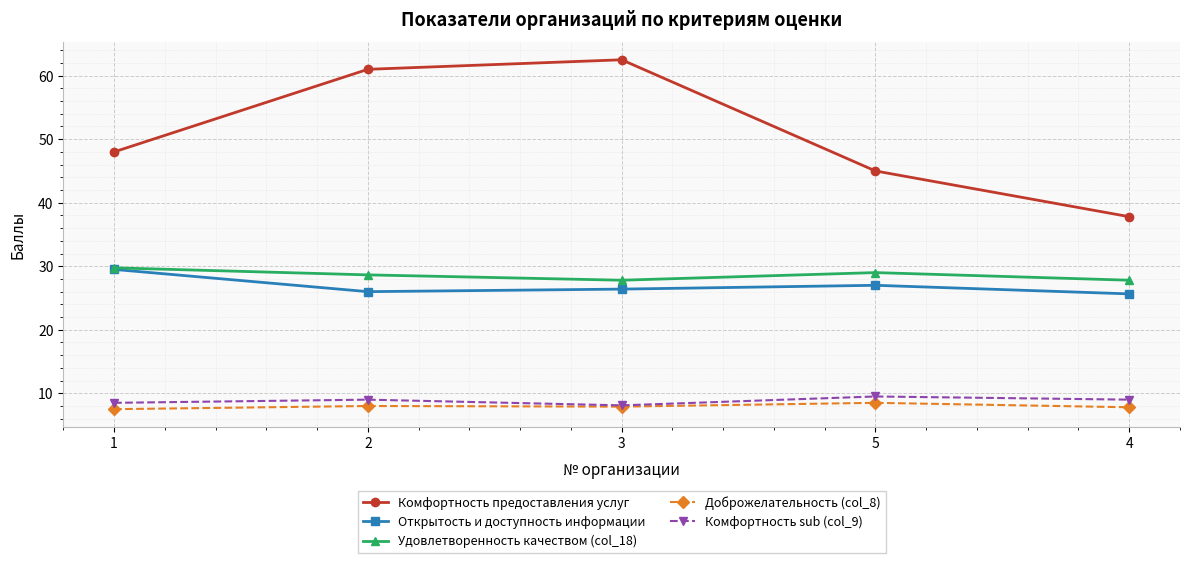

Which series changed the most between 1 and 3?

Комфортность предоставления услуг